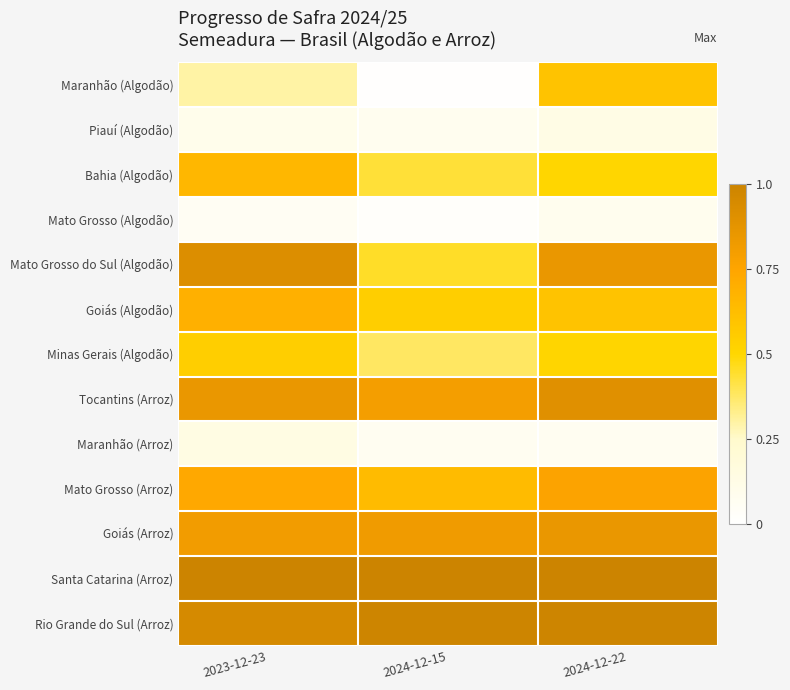

Reading left to right, transcribe all the data shown in this chart.

Maranhão (Algodão): 2023-12-23=0.3	2024-12-15=0.0	2024-12-22=0.6
Piauí (Algodão): 2023-12-23=0.1	2024-12-15=0.1	2024-12-22=0.1
Bahia (Algodão): 2023-12-23=0.7	2024-12-15=0.4	2024-12-22=0.5
Mato Grosso (Algodão): 2023-12-23=0.1	2024-12-15=0.0	2024-12-22=0.1
Mato Grosso do Sul (Algodão): 2023-12-23=0.9	2024-12-15=0.5	2024-12-22=0.8
Goiás (Algodão): 2023-12-23=0.7	2024-12-15=0.5	2024-12-22=0.6
Minas Gerais (Algodão): 2023-12-23=0.5	2024-12-15=0.4	2024-12-22=0.5
Tocantins (Arroz): 2023-12-23=0.8	2024-12-15=0.8	2024-12-22=0.9
Maranhão (Arroz): 2023-12-23=0.1	2024-12-15=0.1	2024-12-22=0.1
Mato Grosso (Arroz): 2023-12-23=0.7	2024-12-15=0.6	2024-12-22=0.8
Goiás (Arroz): 2023-12-23=0.8	2024-12-15=0.8	2024-12-22=0.8
Santa Catarina (Arroz): 2023-12-23=1.0	2024-12-15=1.0	2024-12-22=1.0
Rio Grande do Sul (Arroz): 2023-12-23=0.9	2024-12-15=1.0	2024-12-22=1.0